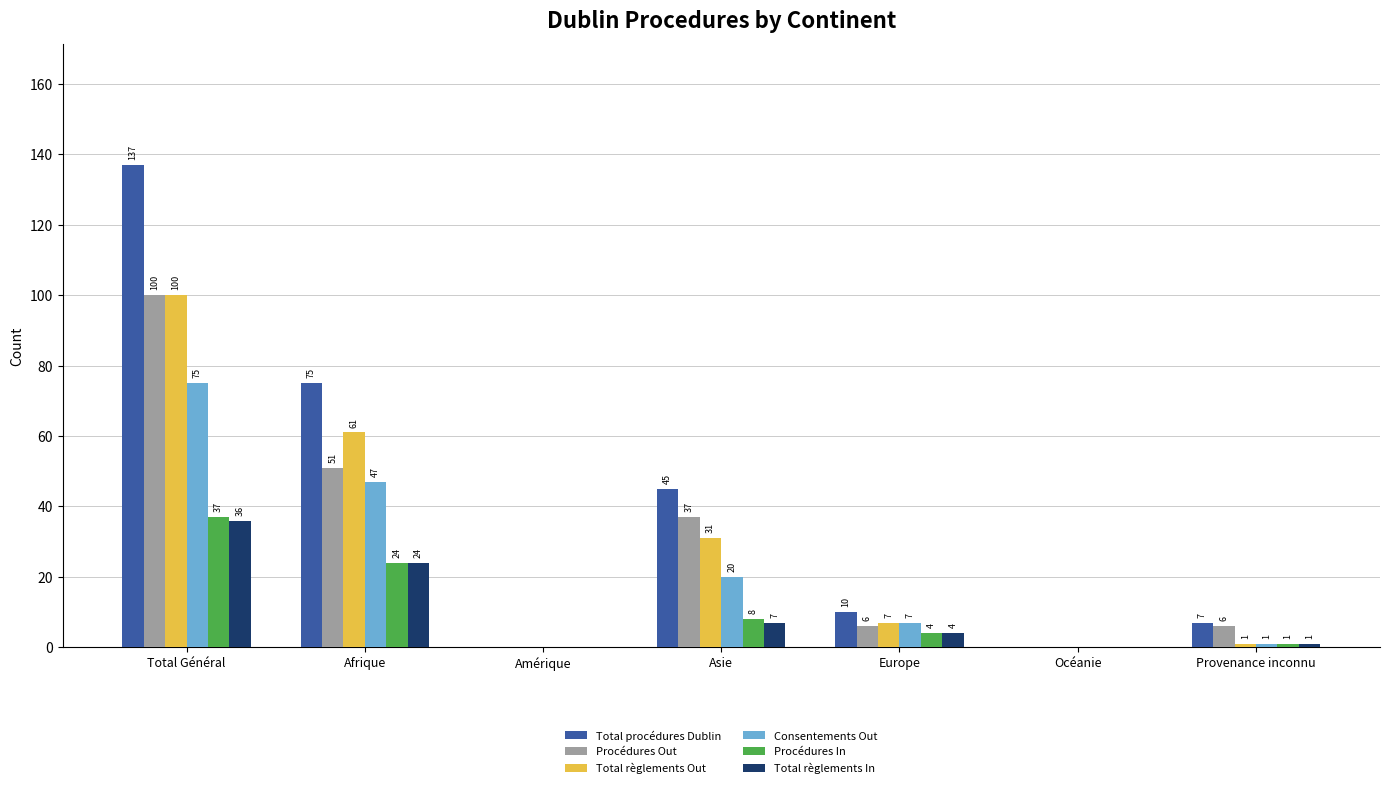

What is the sum of the Procédures In values at Afrique and Asie?

32